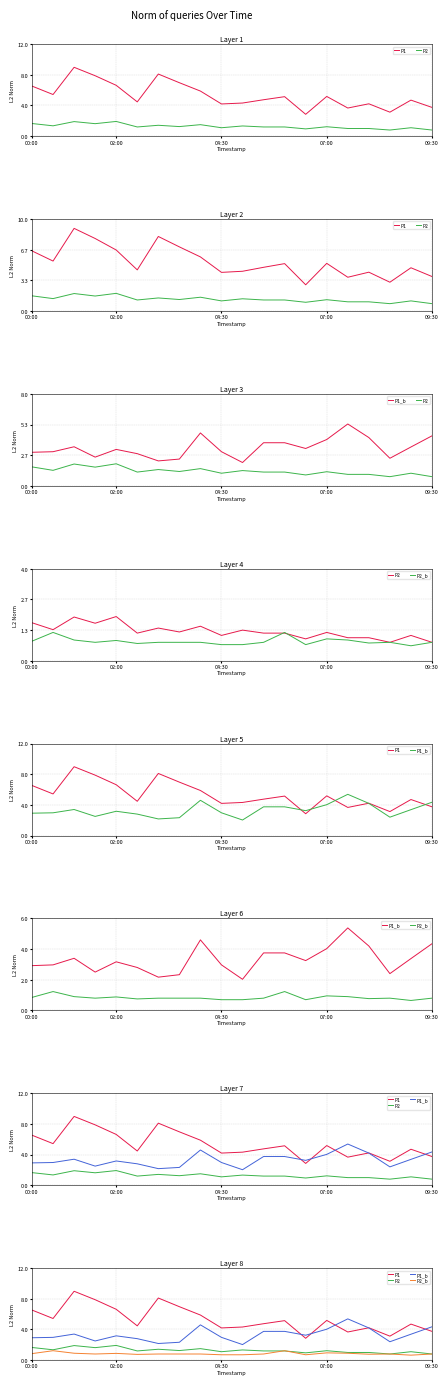

Read the P1_b value at 7.

2.3